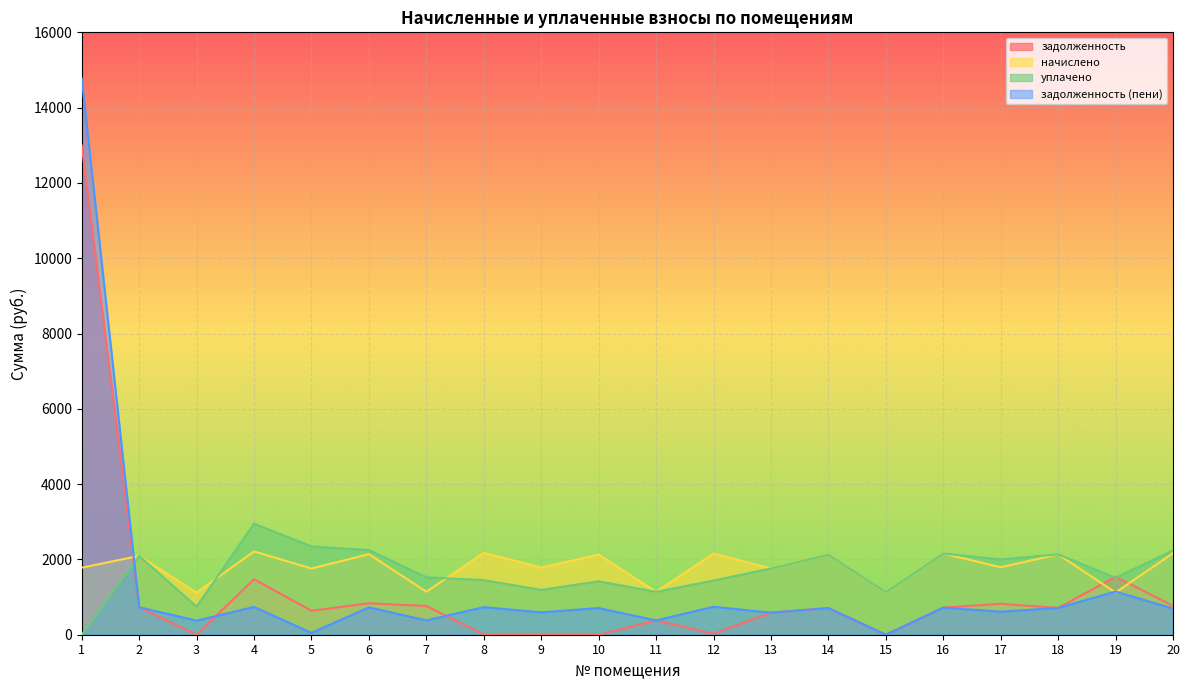

Between which two adjacent categories do уплачено and задолженность (пени) first intersect?

1 and 2